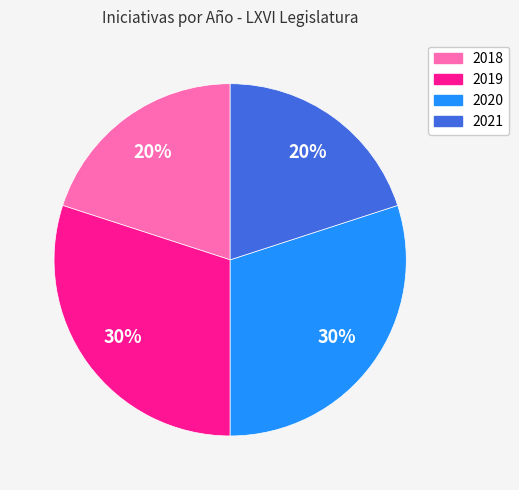

Which has a higher value, 2020 or 2021?

2020